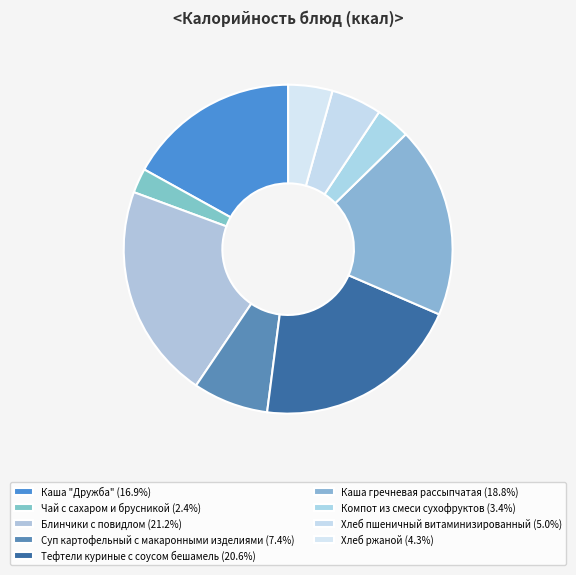

Combined, what portion of the pie is Компот из смеси сухофруктов and Каша гречневая рассыпчатая?

22.2%